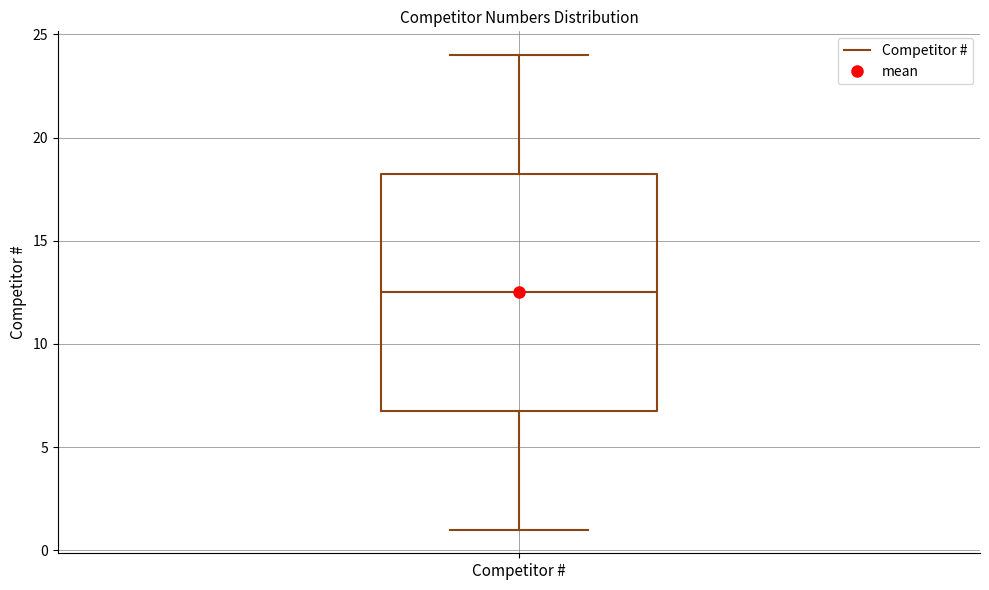

Transcribe this box plot: give where the median line is, the range the box spans, and where the two whiskers end, as read against the y-axis. The values are not printed on the chart, so give them approximately, as read against the axis.

median 12.5, box 7.0 to 18.5, whiskers 1.0 to 24.0